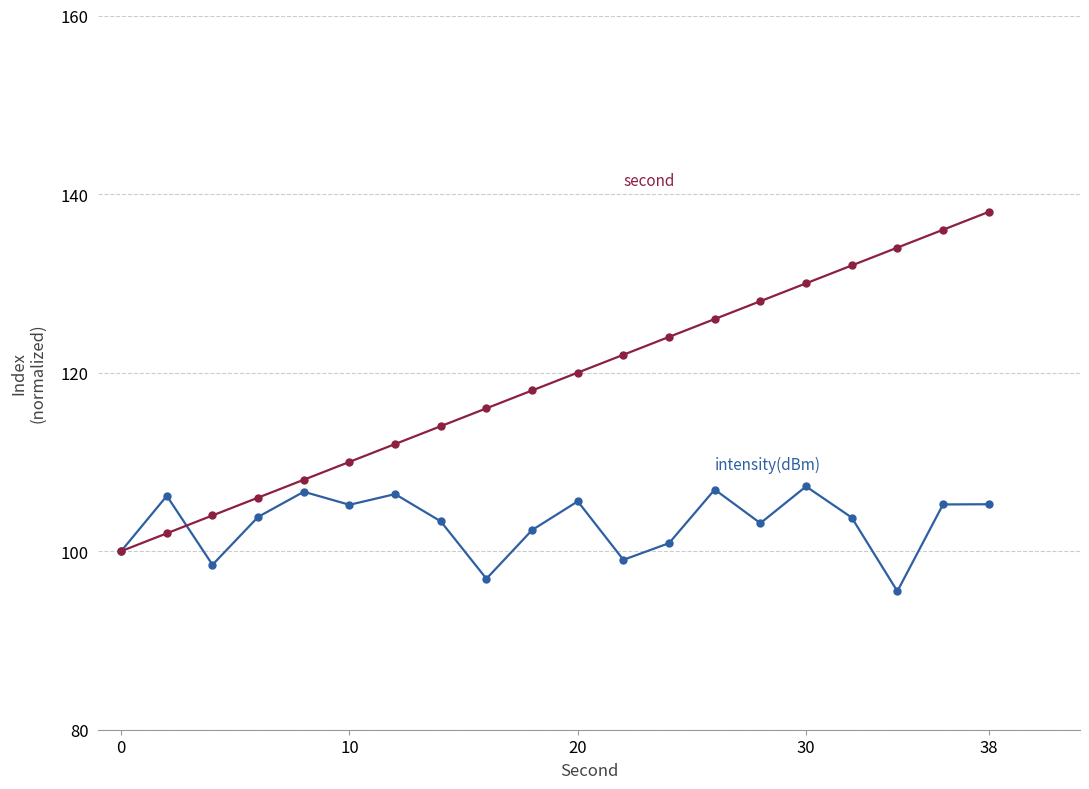

What is the minimum value shown in the chart?

95.5